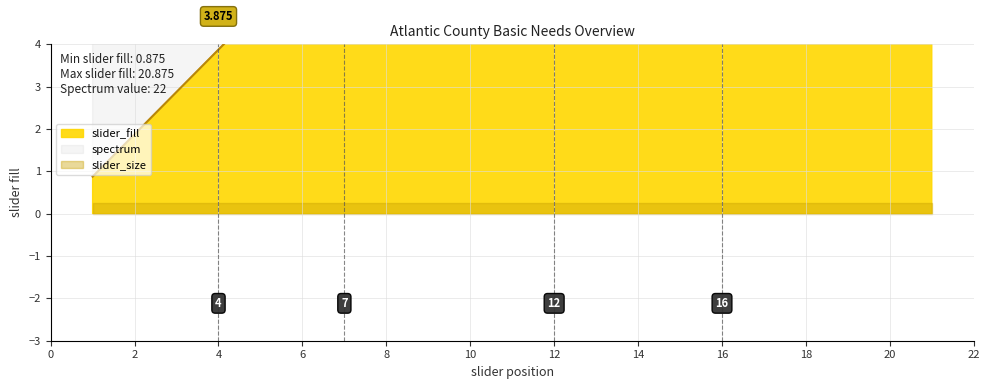

List the series in order of their peak value, highest first.

spectrum, slider_fill, slider_size